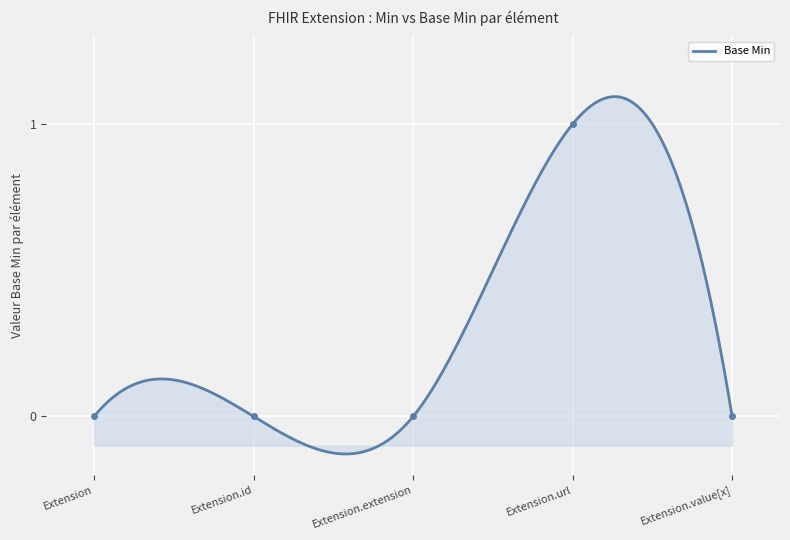

How many values exceed 0?

1